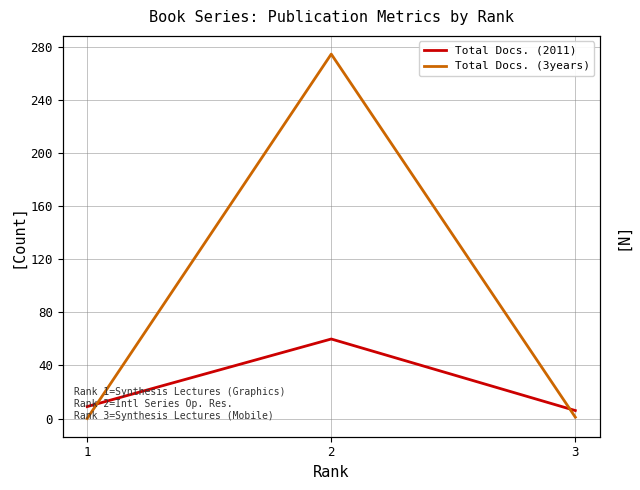

True or false: Total Docs. (2011) has a value of 6 at 3.

True